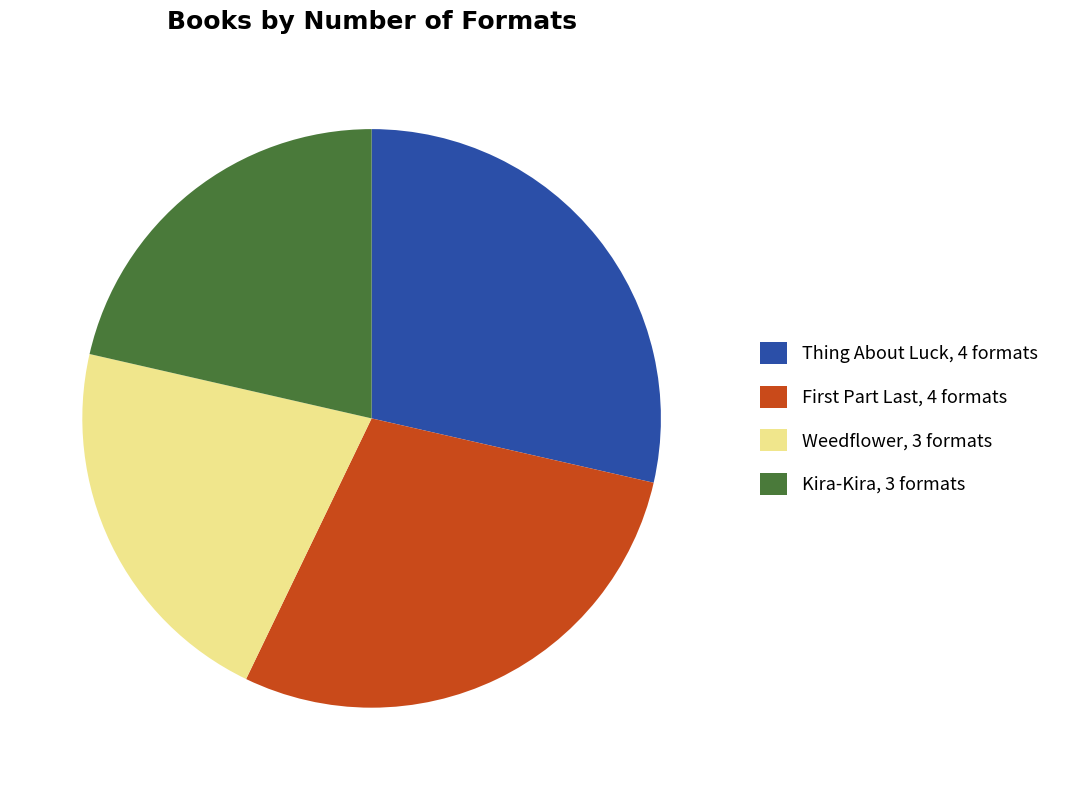

Approximately how many times larger is the value at Thing About Luck, 4 formats compared to Weedflower, 3 formats?

1.3